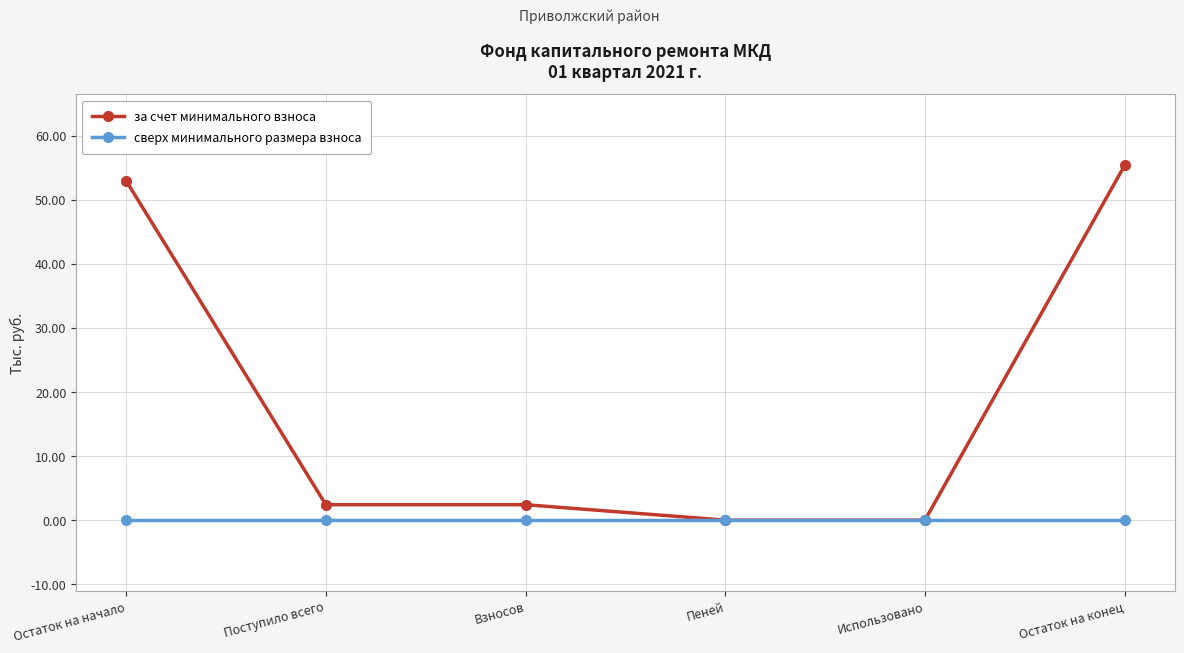

What are all the series names shown in the legend?

за счет минимального взноса, сверх минимального размера взноса